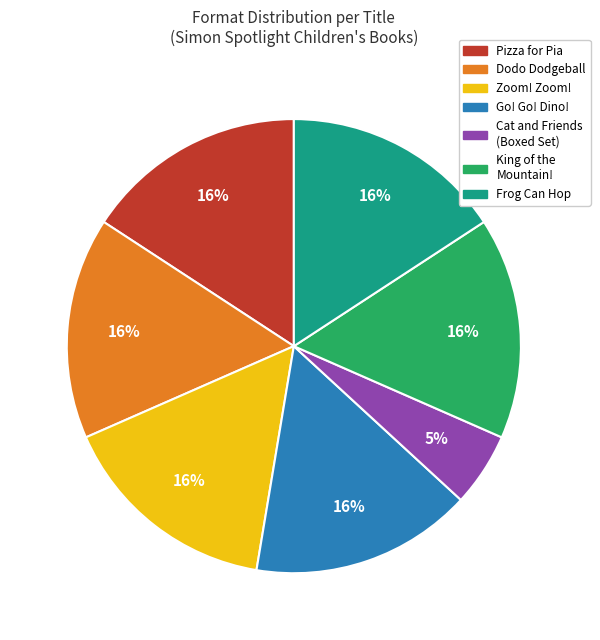

To the nearest percent, what is the average slice percentage?

14%